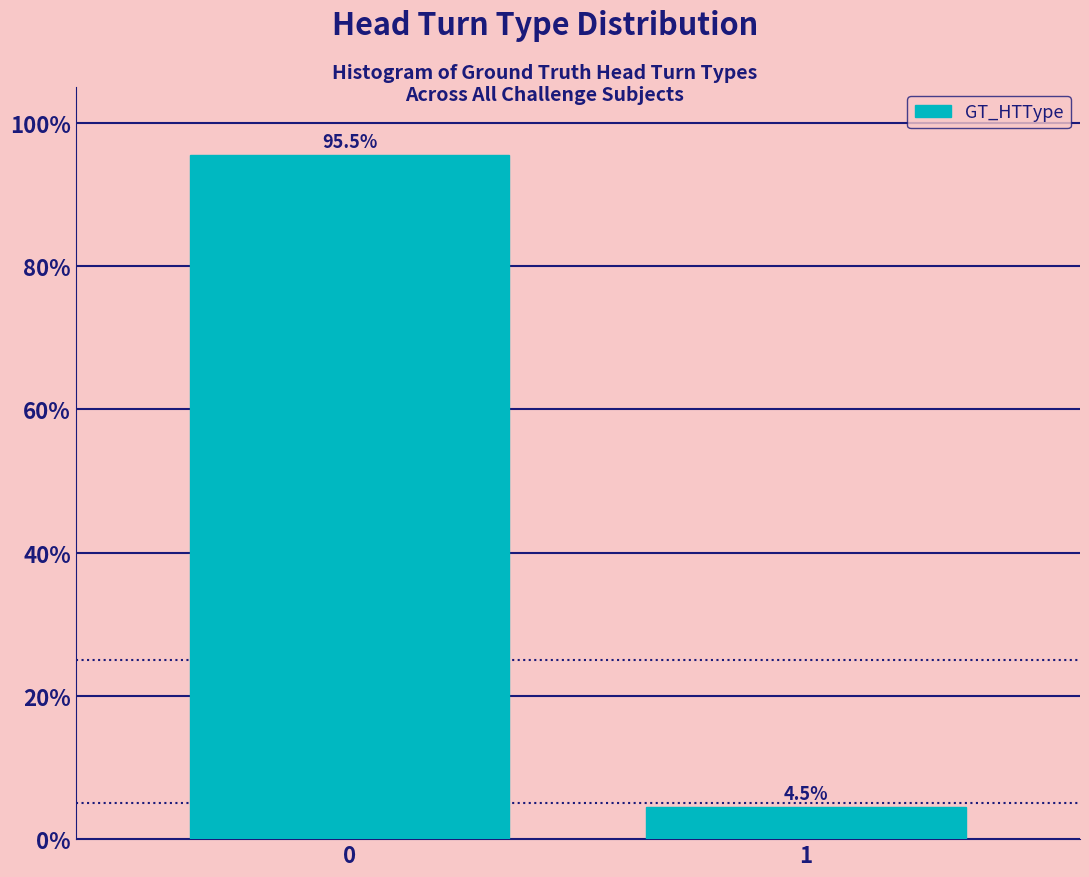

Reading left to right, extract all data points from this chart.

95.5	4.5